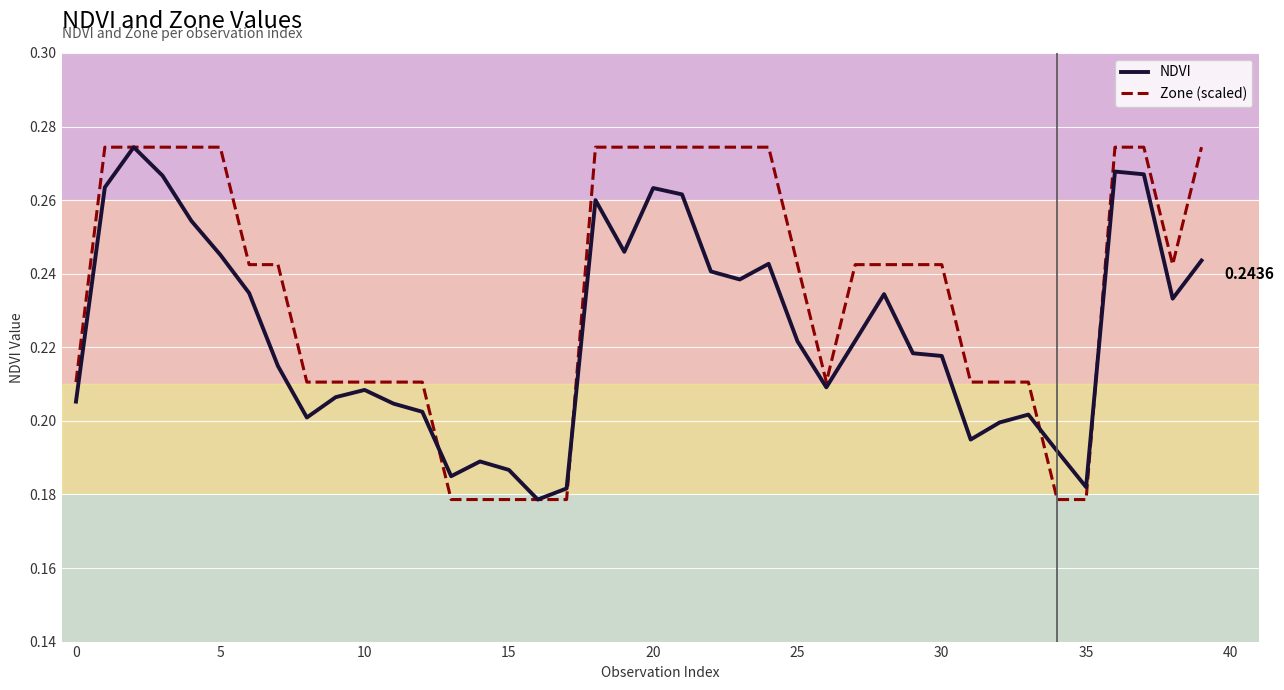

Which series has the largest total across all categories?

Zone (scaled)